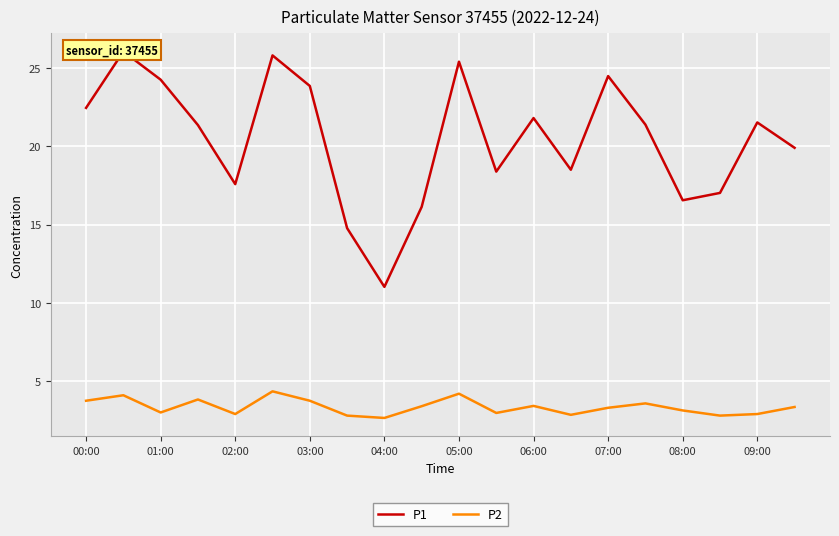

At 01:00, list the series in order from largest to smallest.

P1, P2